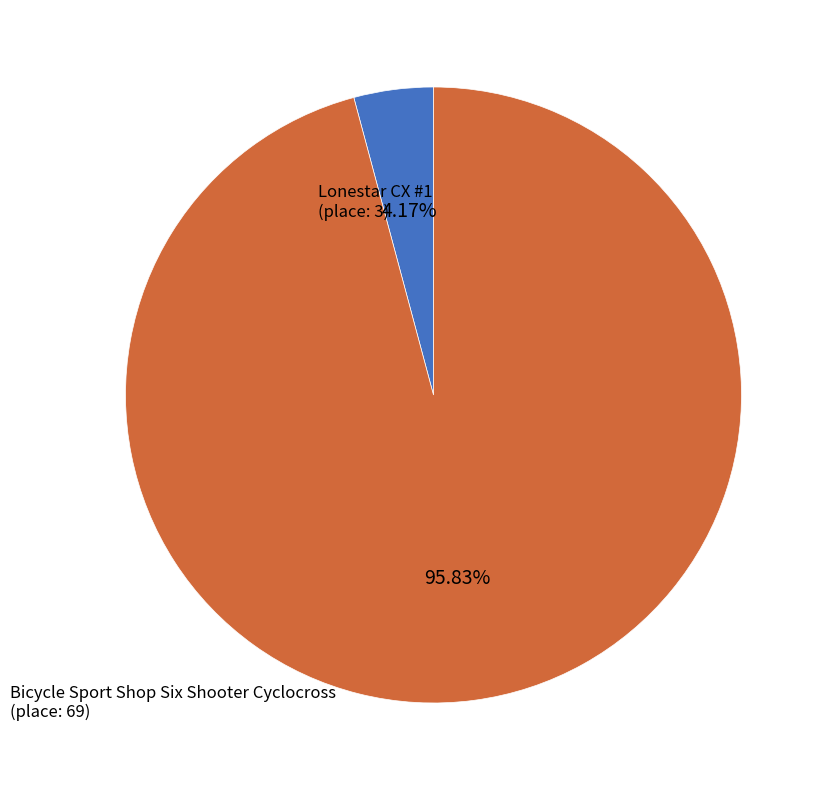

Which category has the biggest portion of the pie?

Bicycle Sport Shop Six Shooter Cyclocross